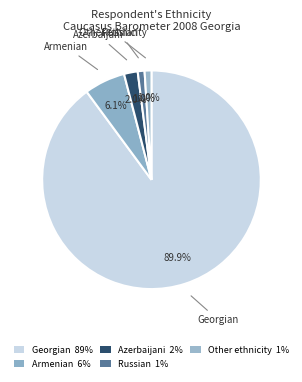

Count the number of slices in the pie.

5